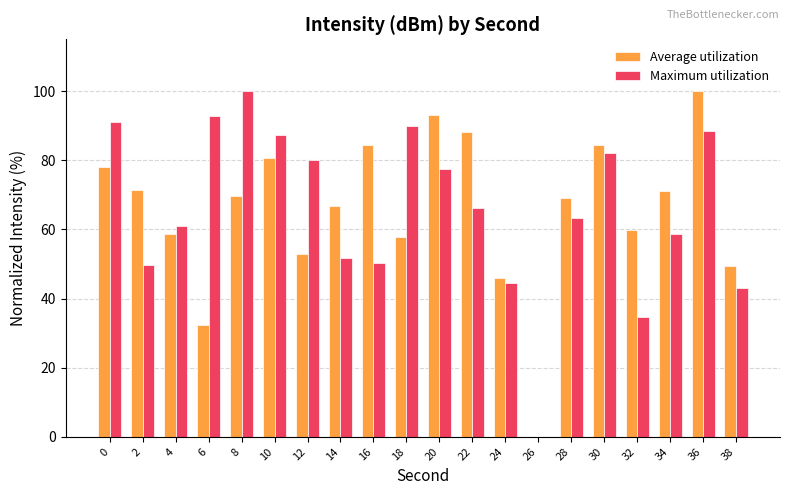

What is the sum of the Maximum utilization values at 16 and 4?

111.3